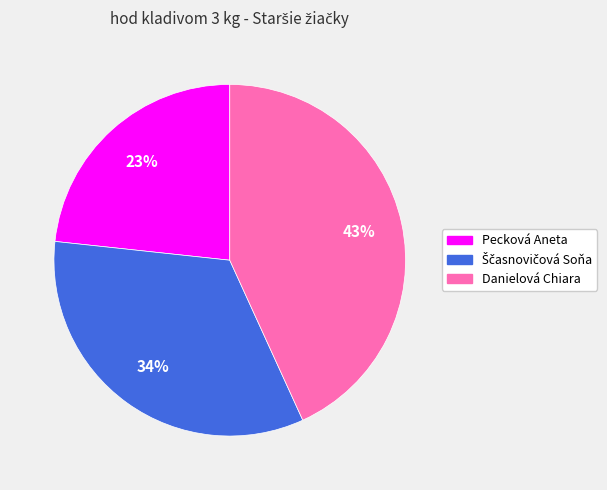

What is the largest slice in the pie chart?

Danielová Chiara